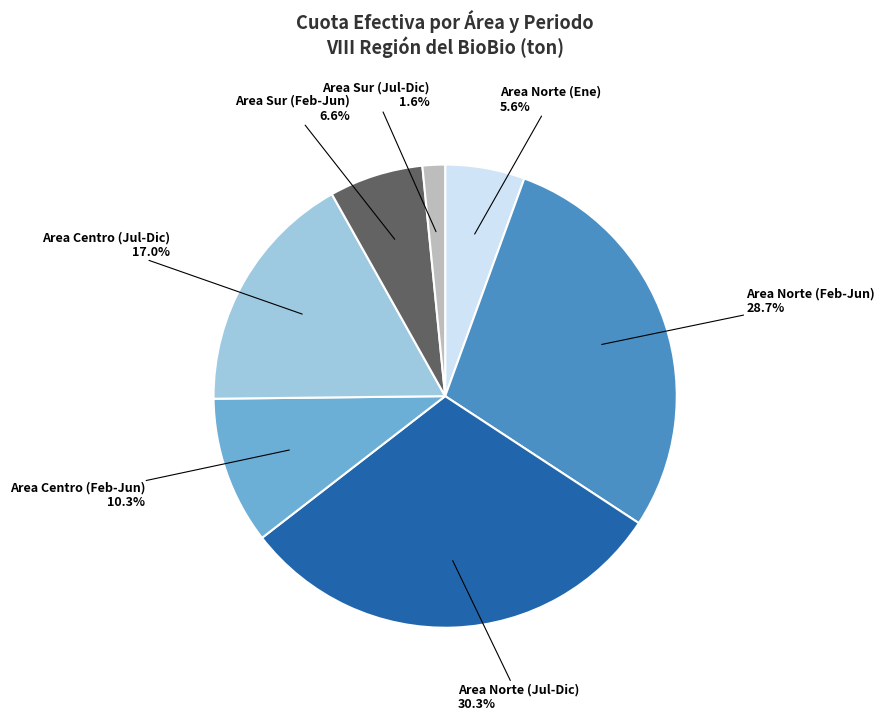

Which has a higher value, Area Norte (Feb-Jun) or Area Centro (Jul-Dic)?

Area Norte (Feb-Jun)